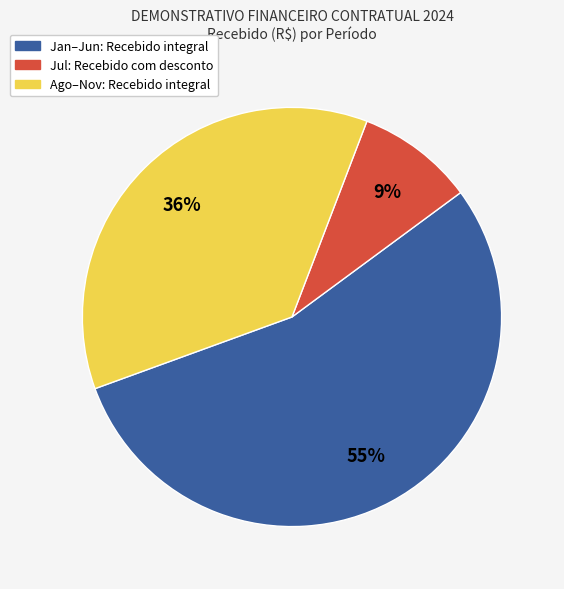

Is there any slice that represents more than half of the pie?

Yes